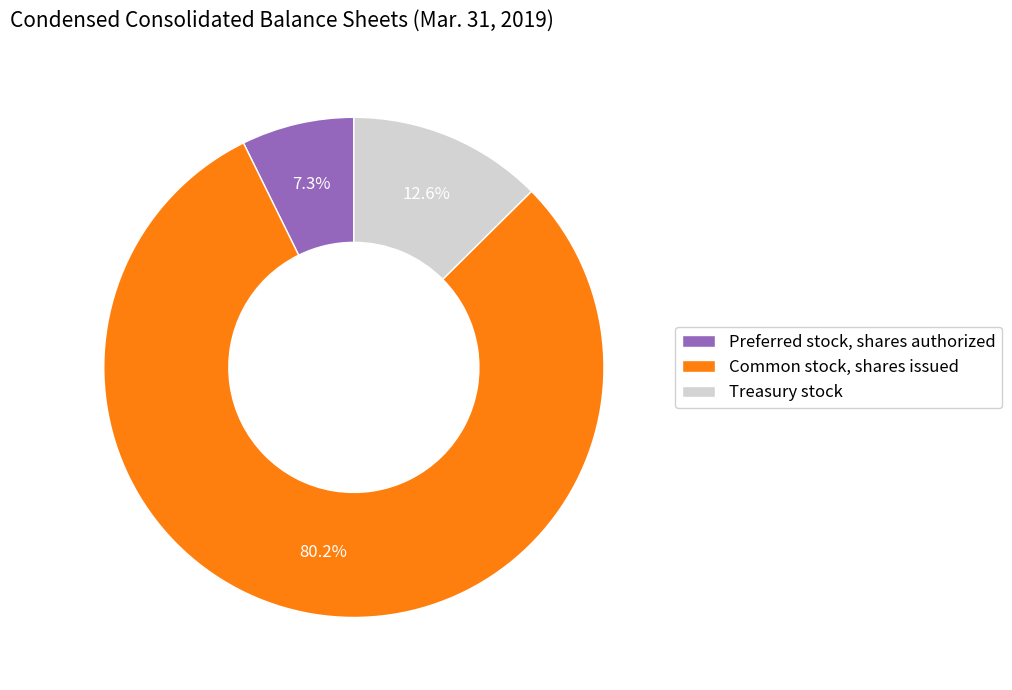

To the nearest percent, what is the difference between the Treasury stock and Preferred stock, shares authorized slice percentages?

5%